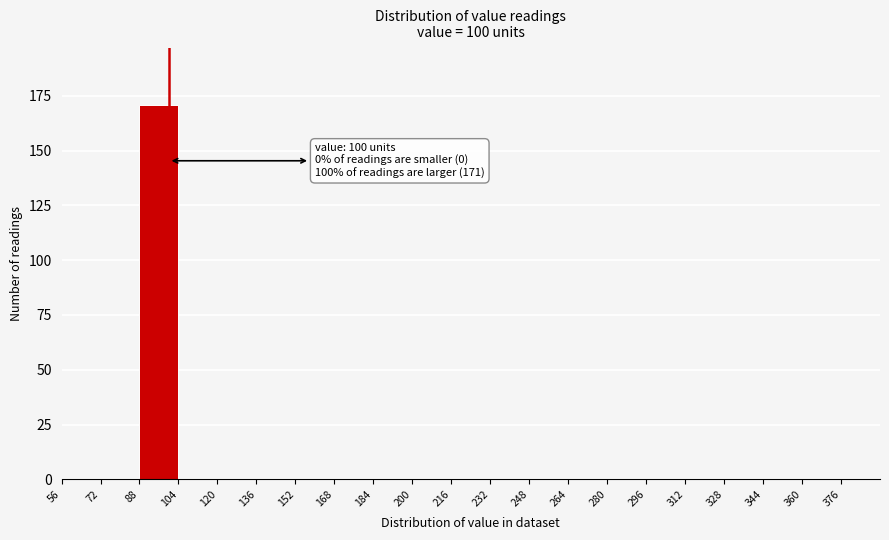

Over which range of the x-axis is the bar tallest?

88 to 104